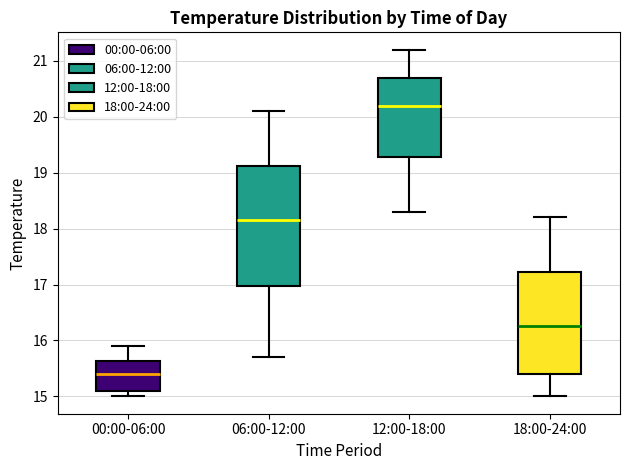

Where does the upper whisker of the box for 00:00-06:00 end on the y-axis? The values are not printed on the chart, so give them approximately, as read against the axis.

15.9